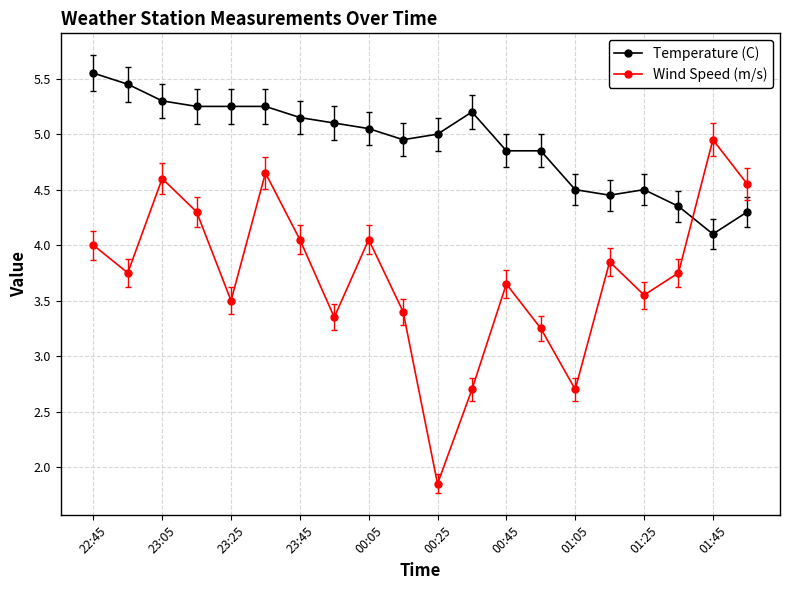

Which series has the largest range (max minus min)?

Wind Speed (m/s)